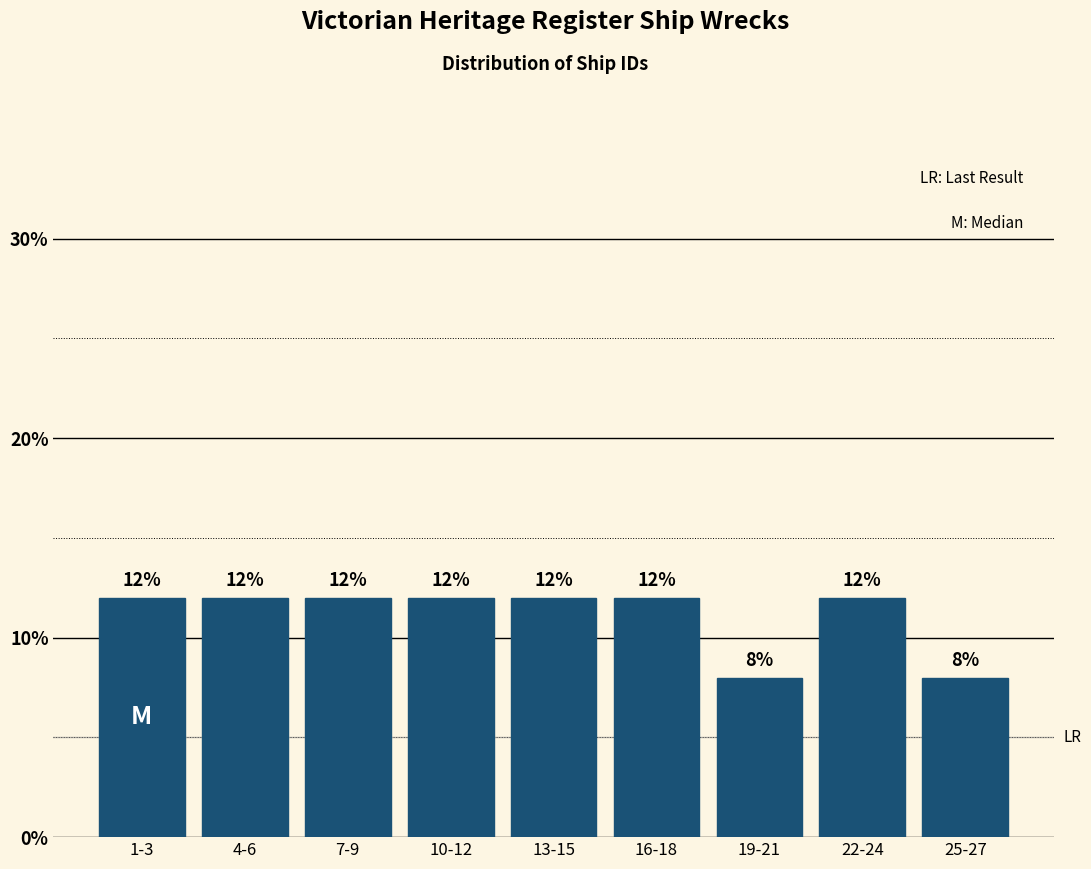

Reading left to right, extract all data points from this chart.

1-3=12	4-6=12	7-9=12	10-12=12	13-15=12	16-18=12	19-21=8	22-24=12	25-27=8